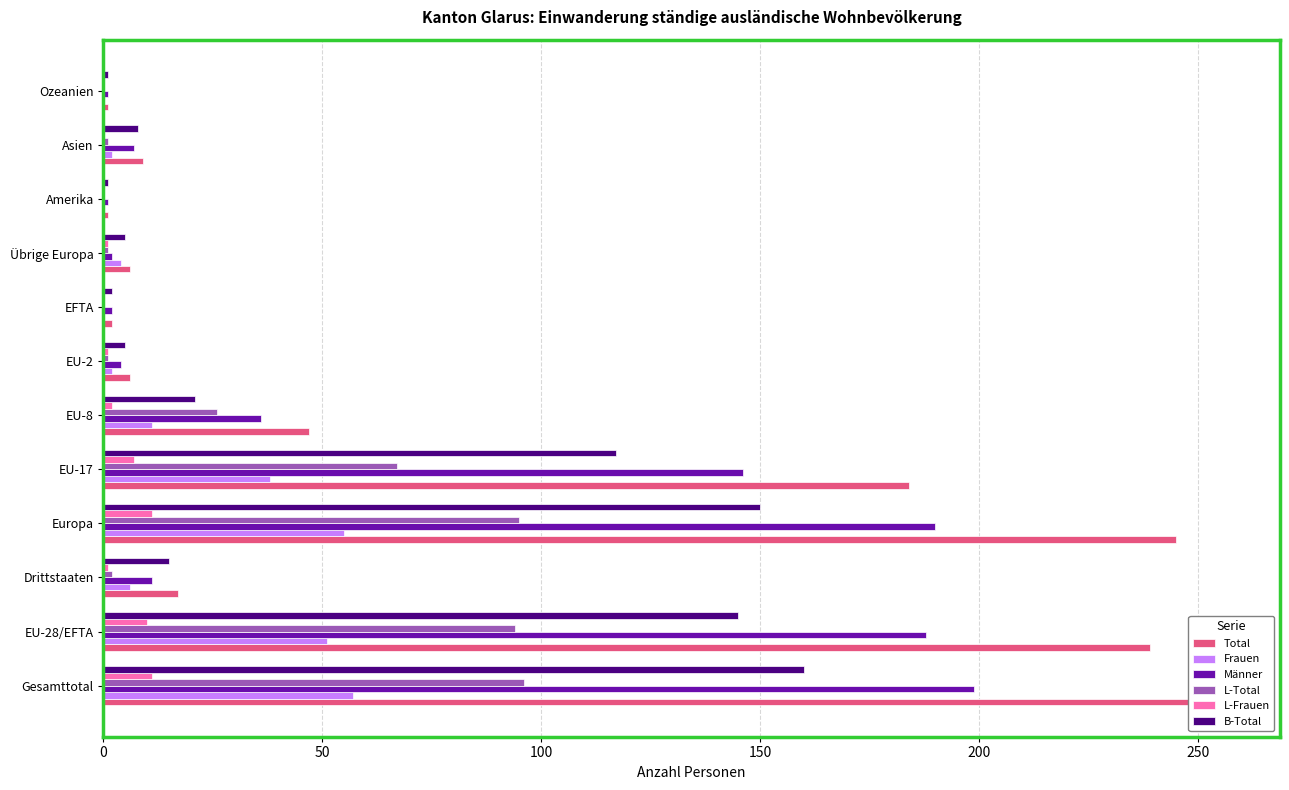

What are all the series names shown in the legend?

Total, Frauen, Männer, L-Total, L-Frauen, B-Total